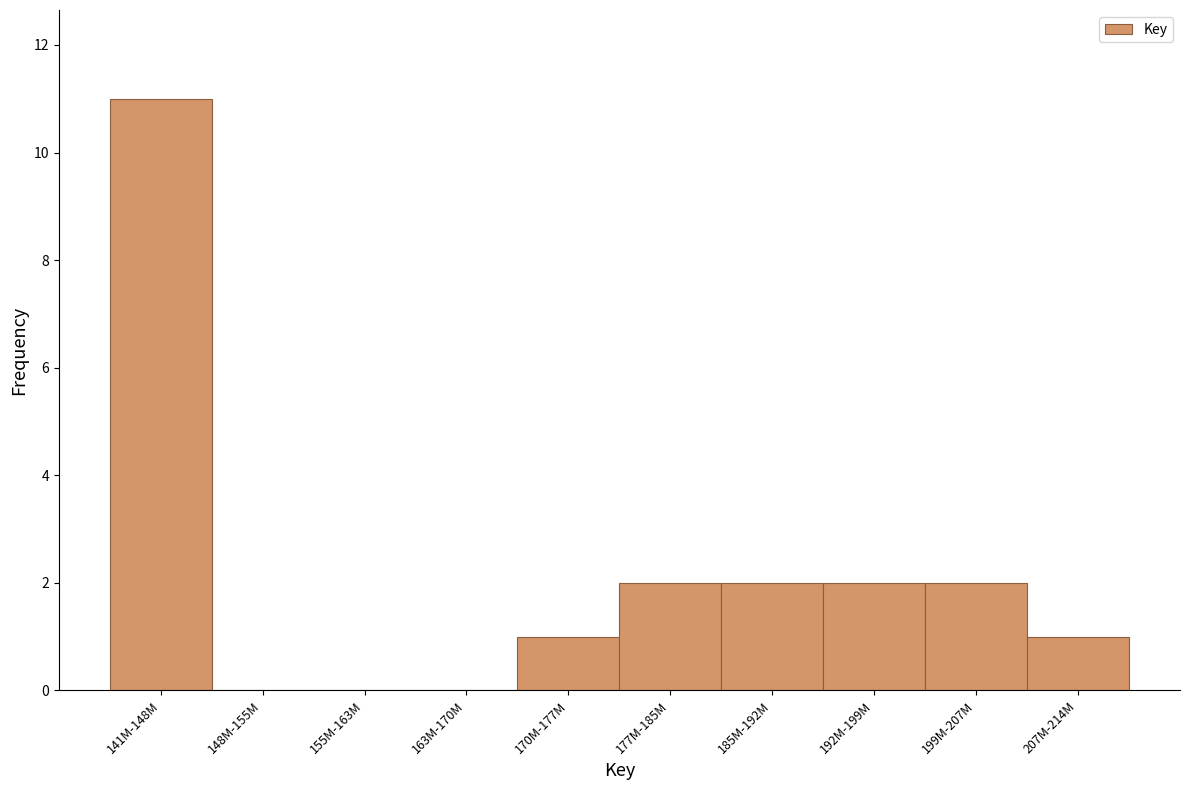

Reading left to right, transcribe all the data shown in this chart.

141M-148M=11	148M-155M=0	155M-163M=0	163M-170M=0	170M-177M=1	177M-185M=2	185M-192M=2	192M-199M=2	199M-207M=2	207M-214M=1